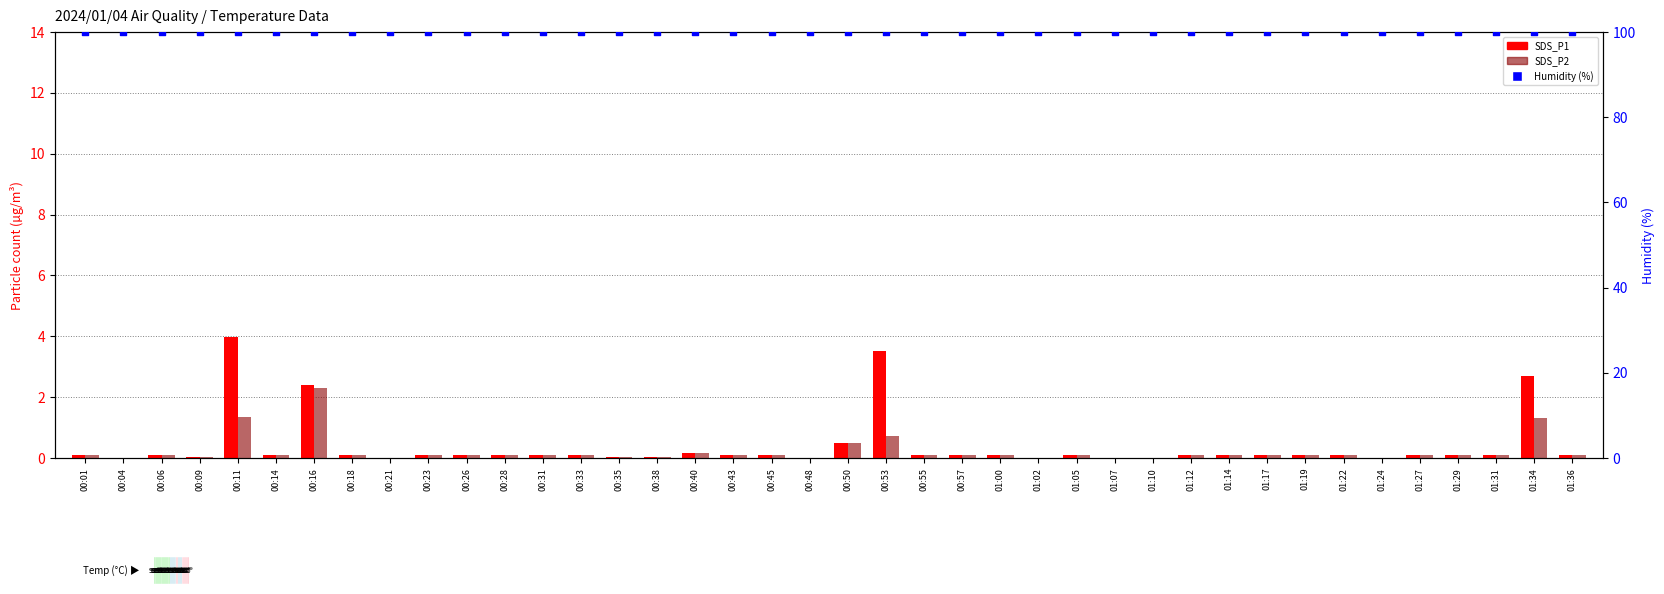

What are all the series names shown in the legend?

SDS_P1, SDS_P2, Humidity (%)